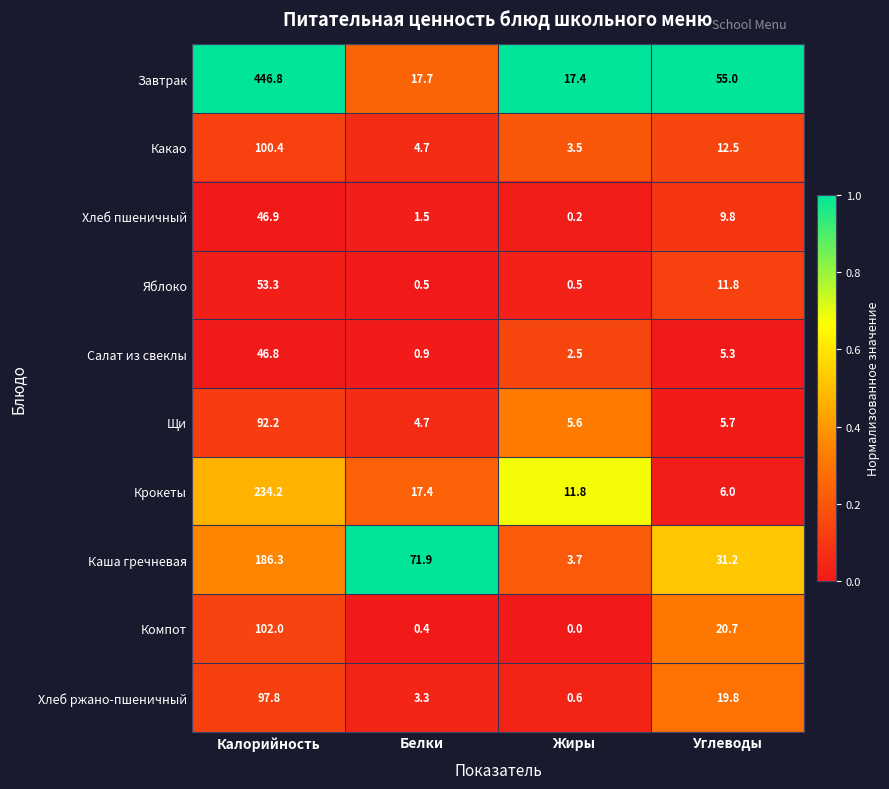

How many categories are shown in the chart?

4